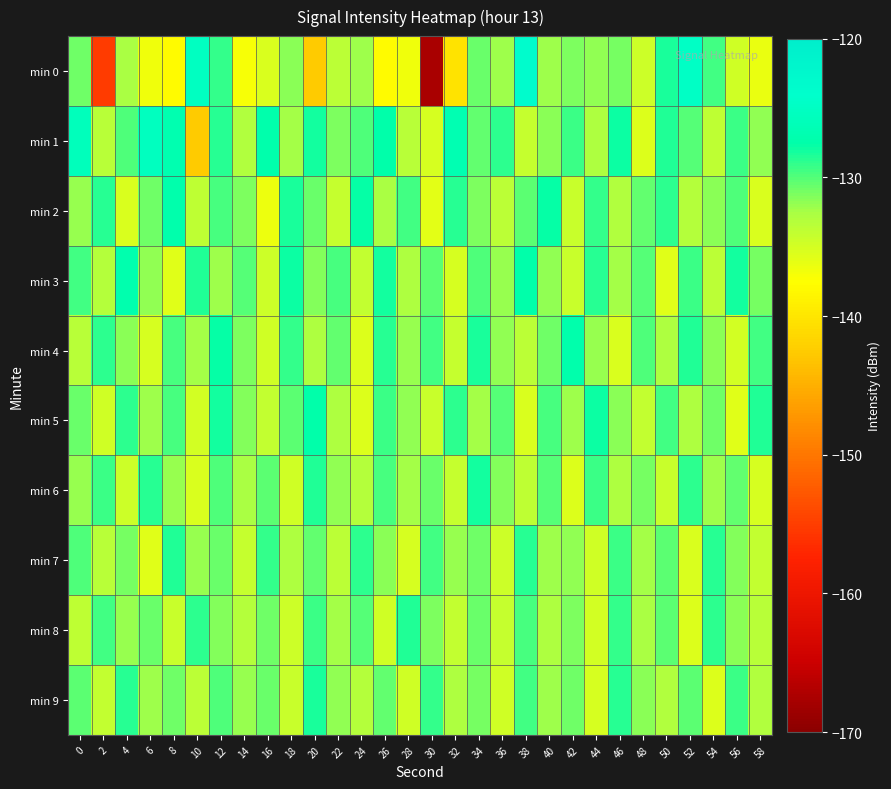

Rank the series at 52 from highest to lowest value.

min 0, min 4, min 6, min 3, min 1, min 9, min 5, min 2, min 7, min 8